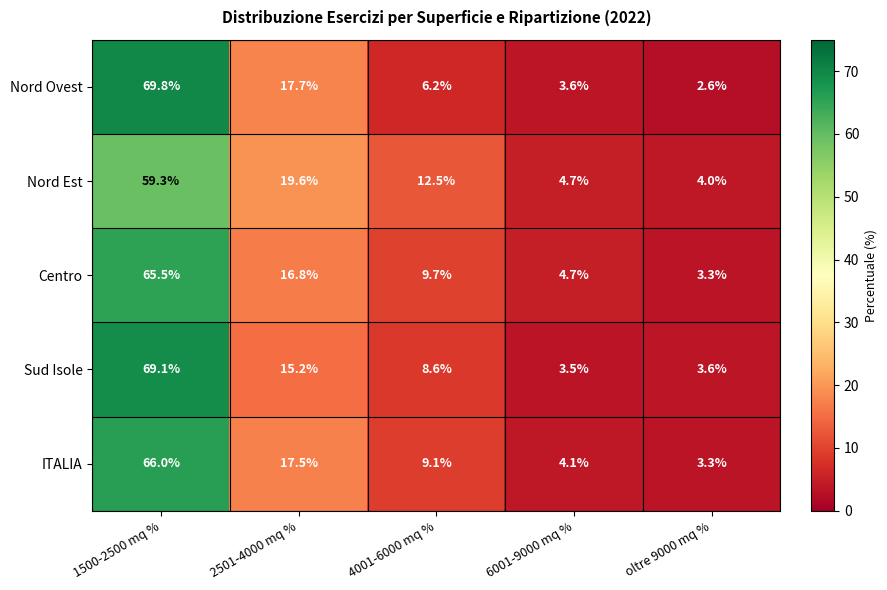

List the series in order of their peak value, lowest first.

Nord Est, Centro, ITALIA, Sud Isole, Nord Ovest